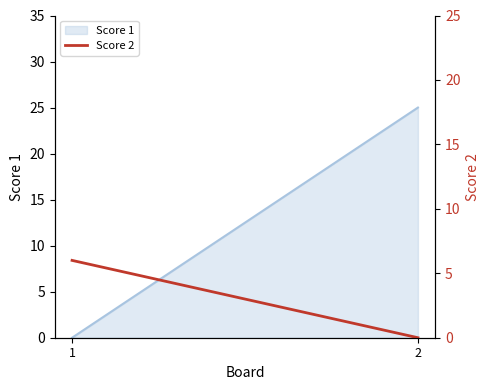

Which label corresponds to the largest value in the chart?

1